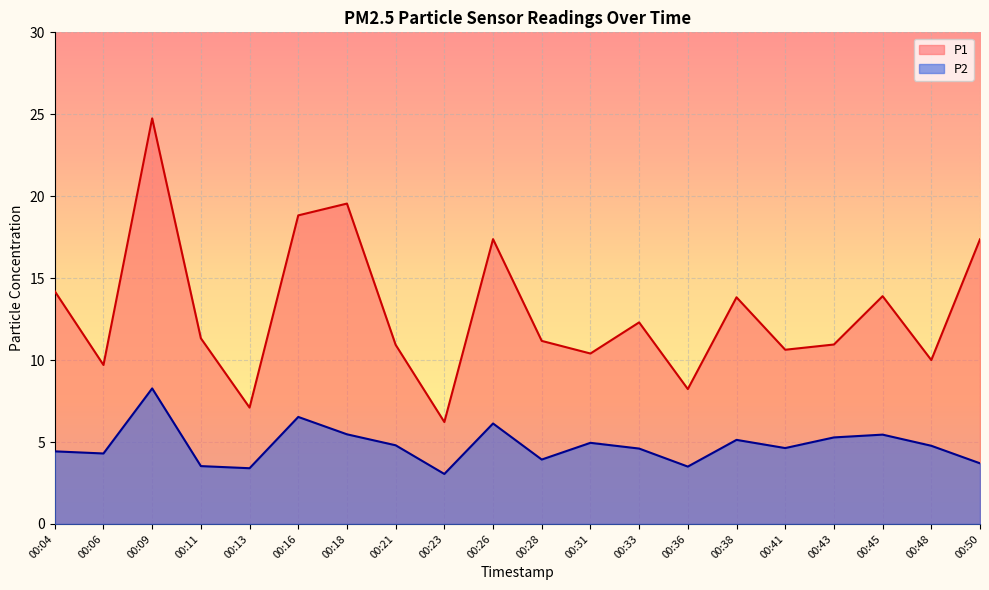

What is the value of the P2 point at the 19th from the left?

4.8